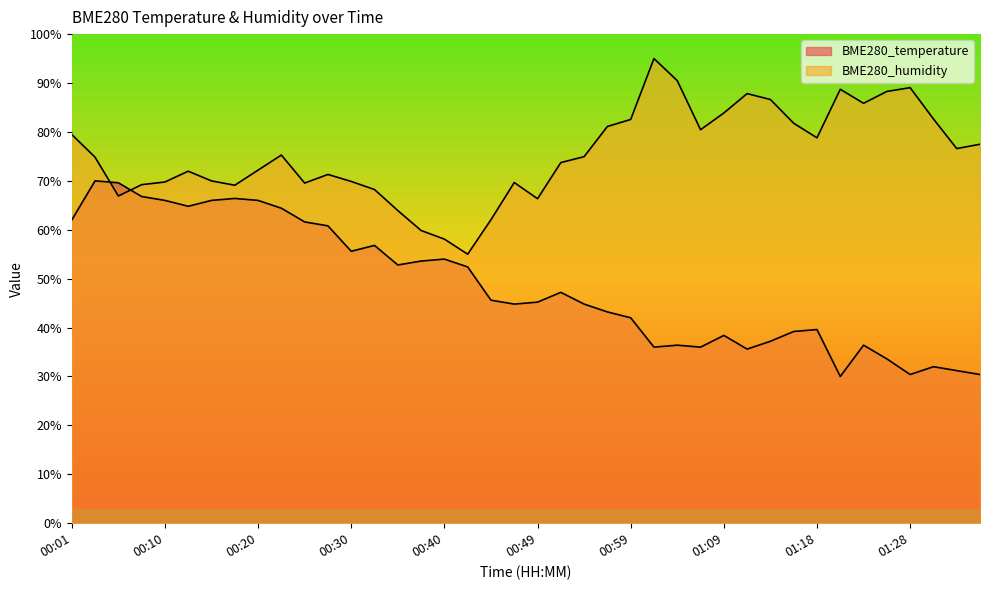

How many interior local peaks does the BME280_humidity series have?

8